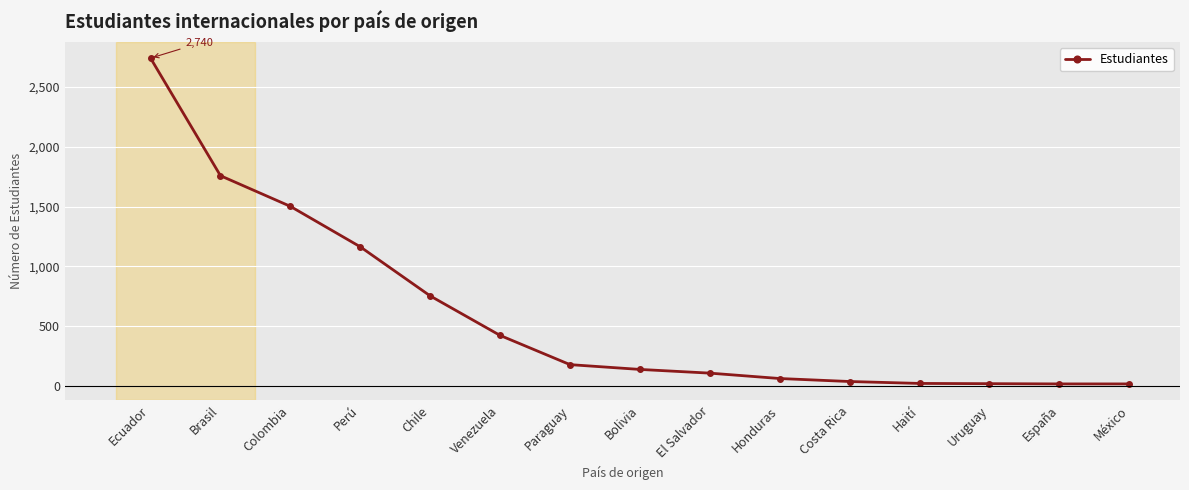

At which label is the value closest to 1379?

Colombia